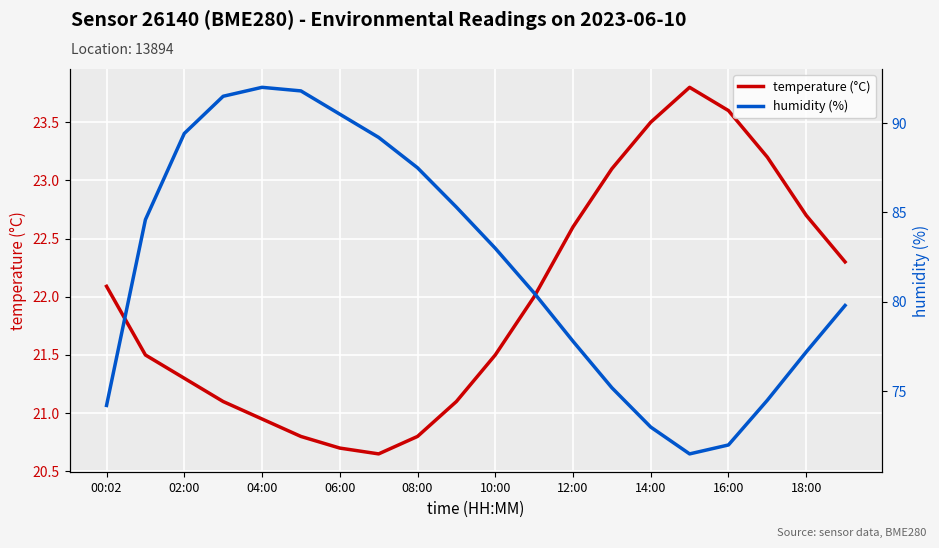

Is it true that temperature (°C) equals 22.1 at 00:02?

True